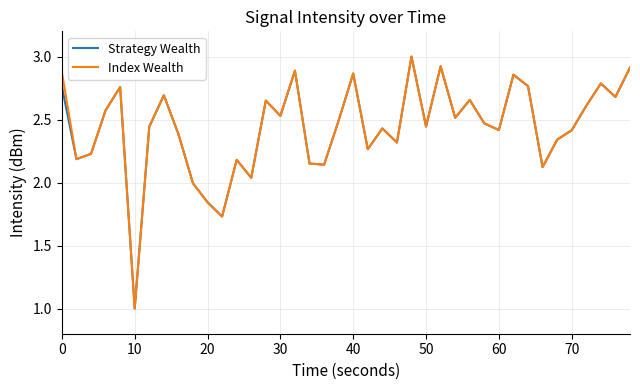

What is the greatest value displayed?

3.0